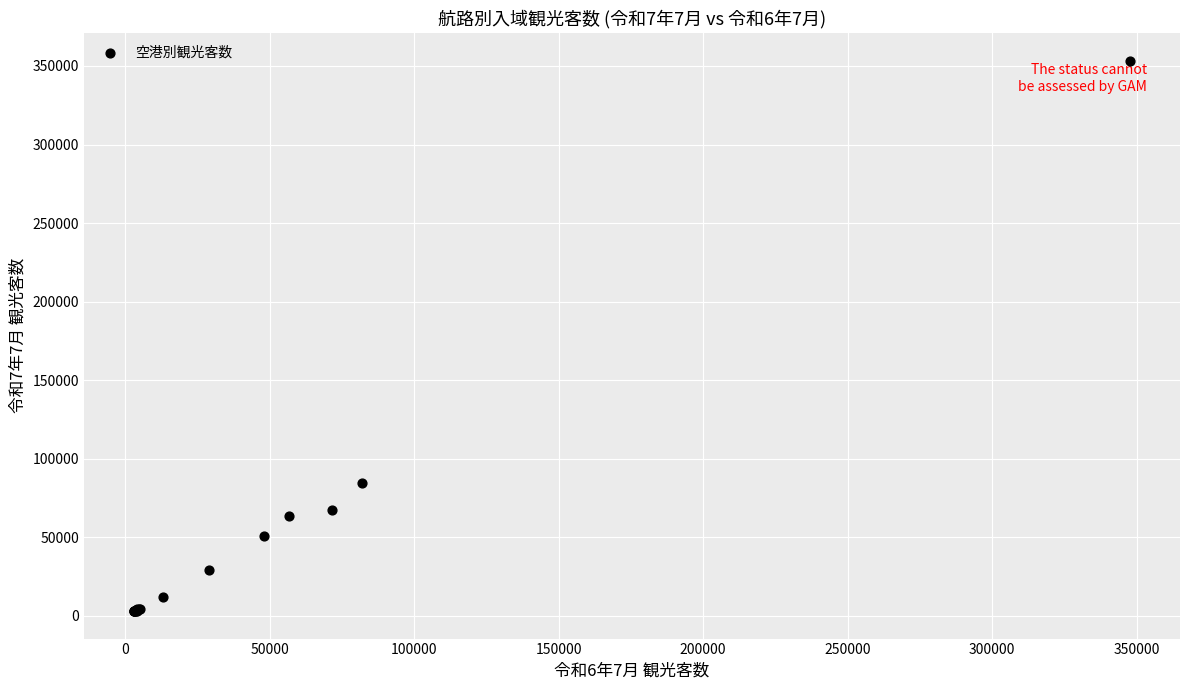

What Y value in the scatter plot is closest to 178250?

84400